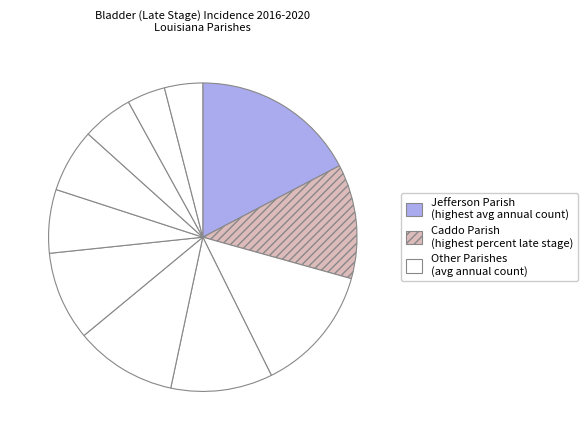

Is there any slice that represents more than half of the pie?

No